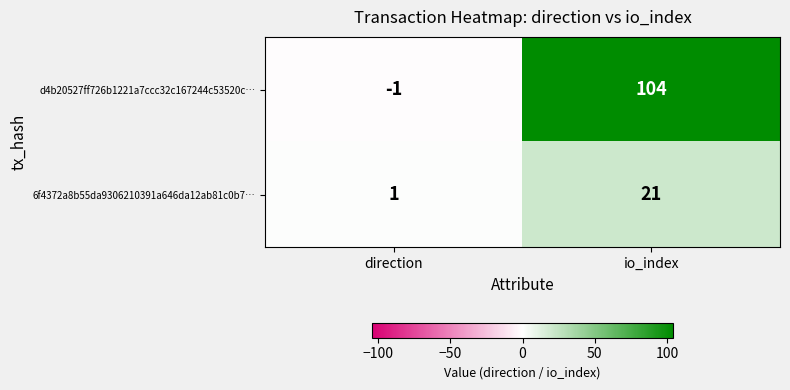

Is it true that d4b20527ff726b1221a7ccc32c167244c53520c… equals 157 at io_index?

False